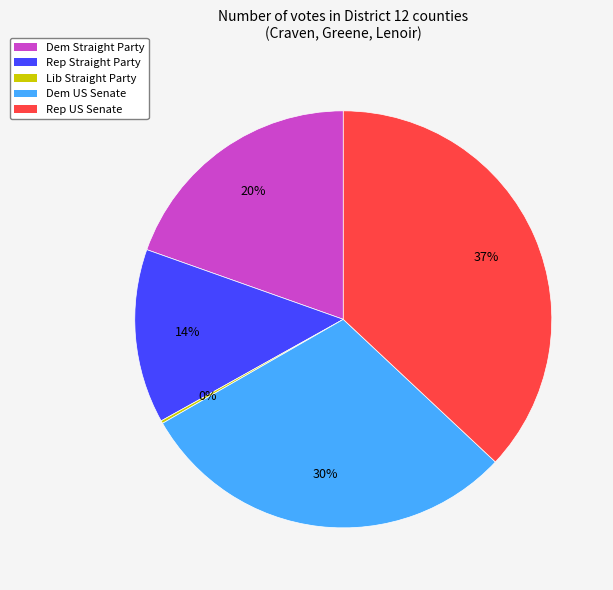

Approximately how many times larger is the value at Dem Straight Party compared to Dem US Senate?

0.7